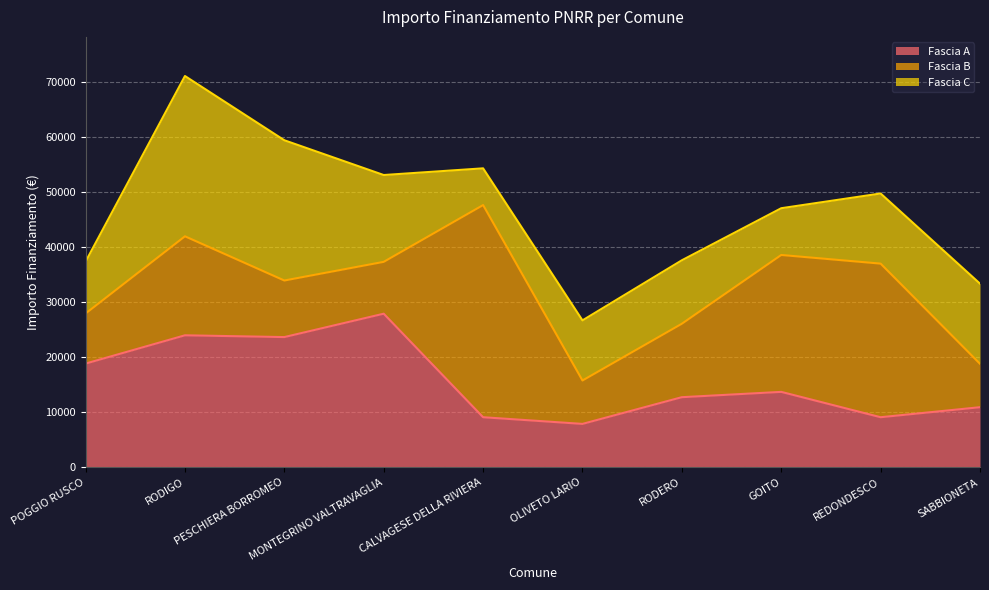

What is the value of the Fascia B point at the 10th from the left?

7891